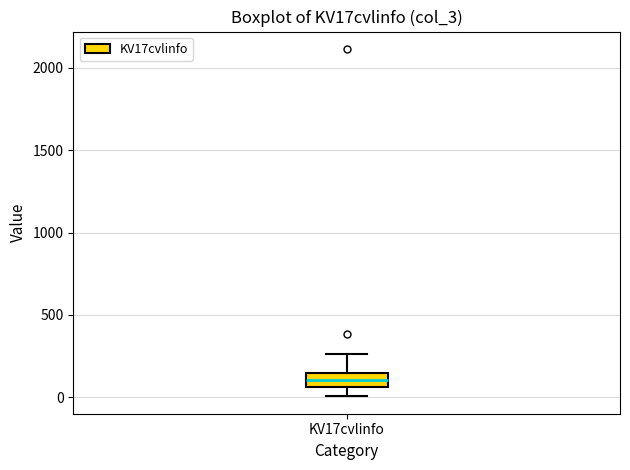

Read this box plot against the y-axis: the position of the median line, the range covered by the box, and the ends of both whiskers. The values are not printed on the chart, so give them approximately, as read against the axis.

median 100, box 50 to 150, whiskers 0 to 250